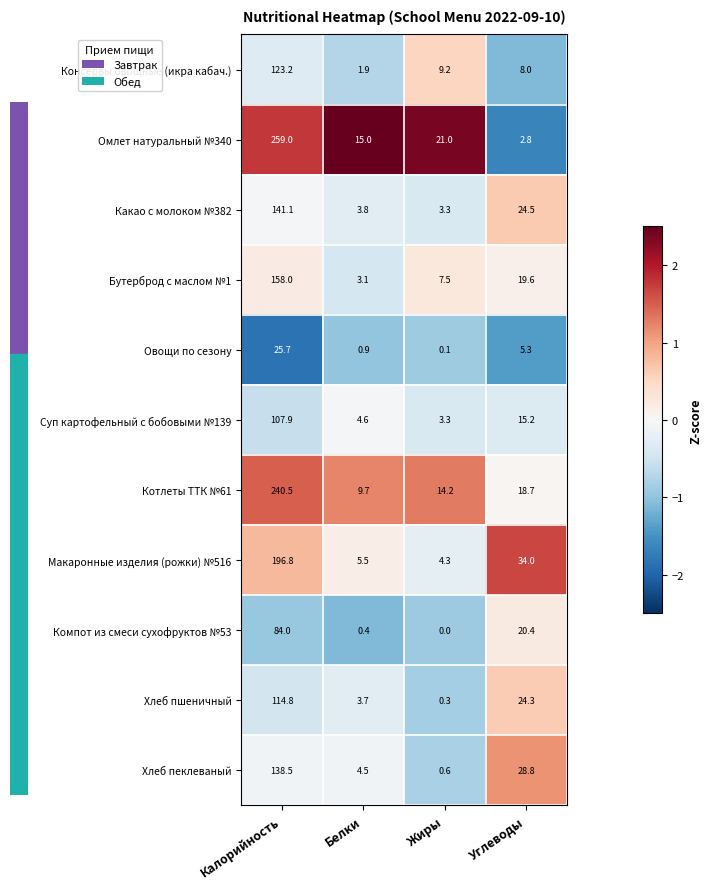

Which series has the largest total across all categories?

Омлет натуральный №340